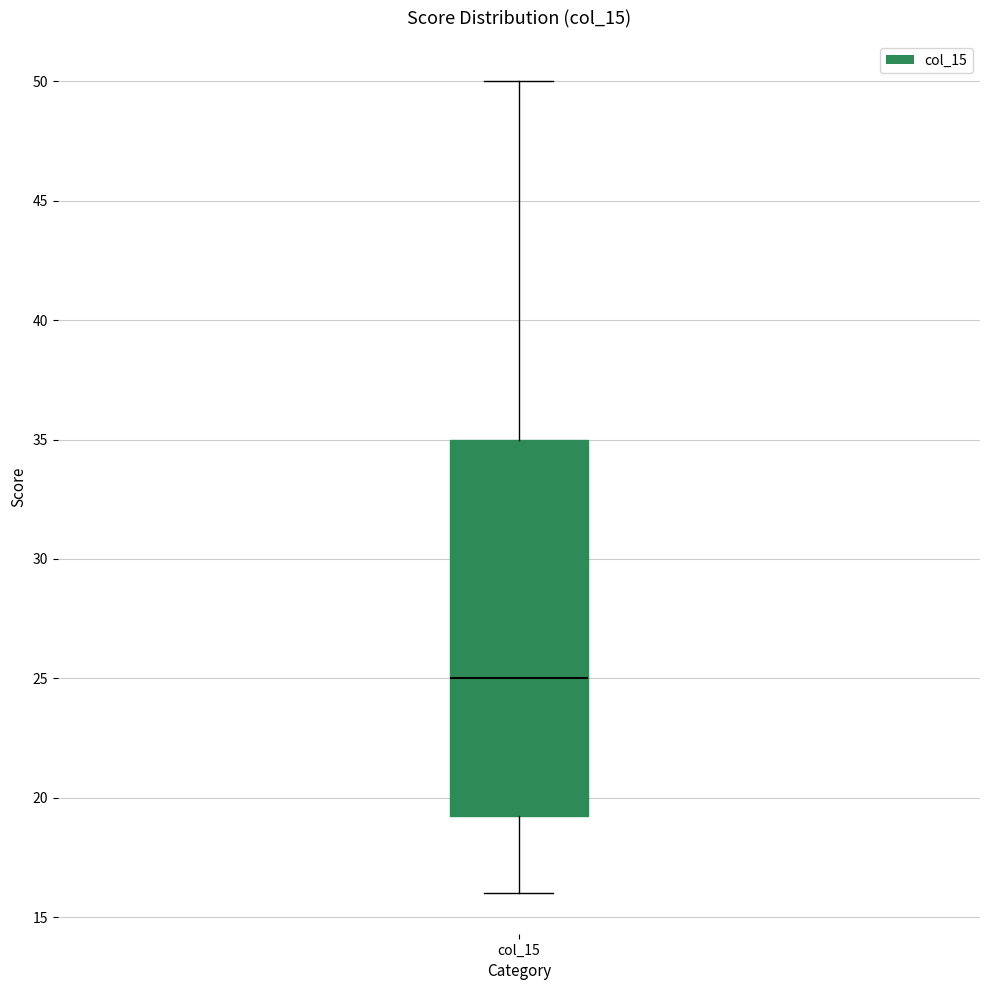

Transcribe this box plot: give where the median line is, the range the box spans, and where the two whiskers end, as read against the y-axis. The values are not printed on the chart, so give them approximately, as read against the axis.

median 25.0, box 19.5 to 35.0, whiskers 16.0 to 50.0